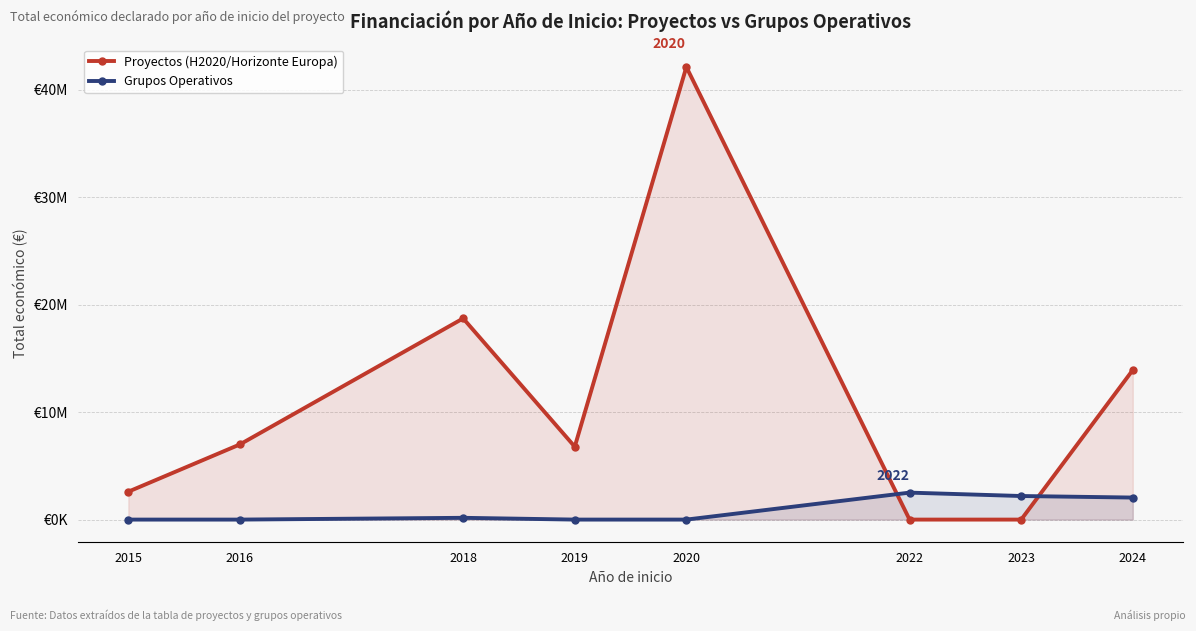

Reading right to left, transcribe all the data shown in this chart.

Proyectos (H2020/Horizonte Europa): 13922220	0	0	42136174	6787075	18730356	6999993	2598760
Grupos Operativos: 2051188	2195088	2510706	0	0	164980	0	0